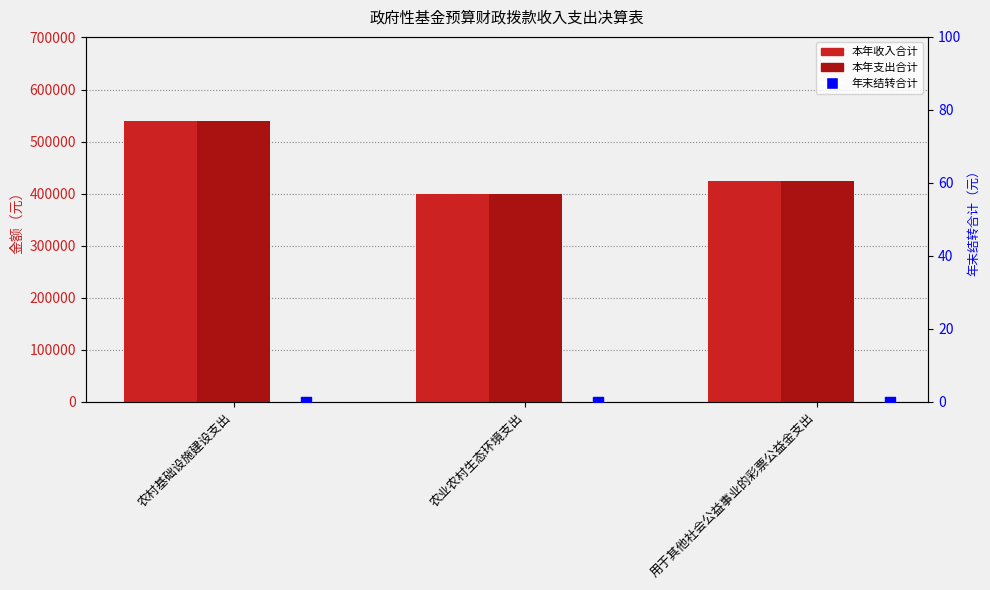

Which series has the largest total across all categories?

本年收入合计